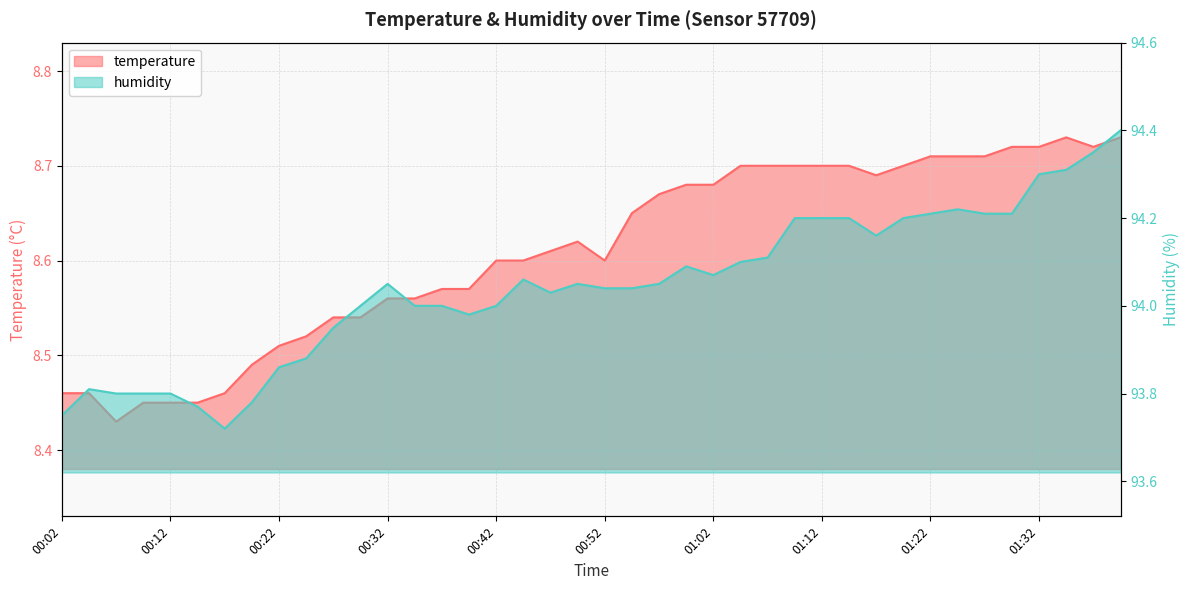

Reading left to right, list all the values displayed in this chart.

temperature: 8.5	8.5	8.4	8.4	8.4	8.4	8.5	8.5	8.5	8.5	8.5	8.5	8.6	8.6	8.6	8.6	8.6	8.6	8.6	8.6	8.6	8.7	8.7	8.7	8.7	8.7	8.7	8.7	8.7	8.7	8.7	8.7	8.7	8.7	8.7	8.7	8.7	8.7	8.7	8.7
humidity: 93.8	93.8	93.8	93.8	93.8	93.8	93.7	93.8	93.9	93.9	94.0	94.0	94.0	94.0	94.0	94.0	94.0	94.1	94.0	94.0	94.0	94.0	94.0	94.1	94.1	94.1	94.1	94.2	94.2	94.2	94.2	94.2	94.2	94.2	94.2	94.2	94.3	94.3	94.3	94.4